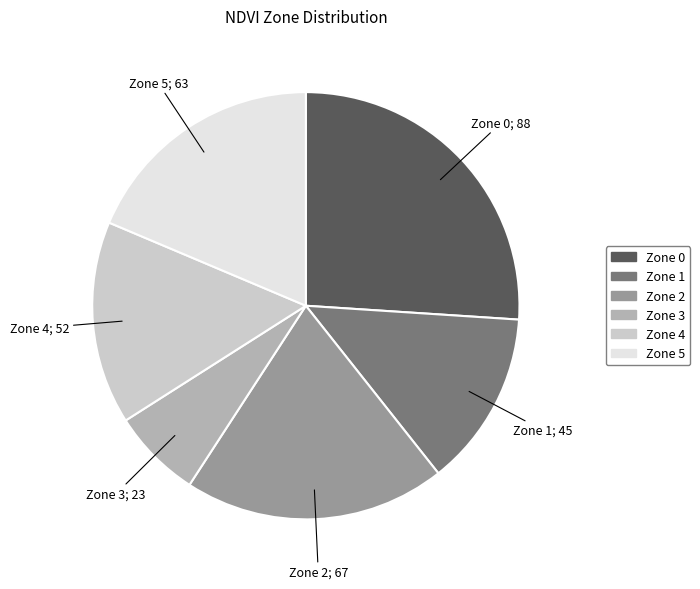

Approximately how many times larger is the value at Zone 4 compared to Zone 3?

2.3